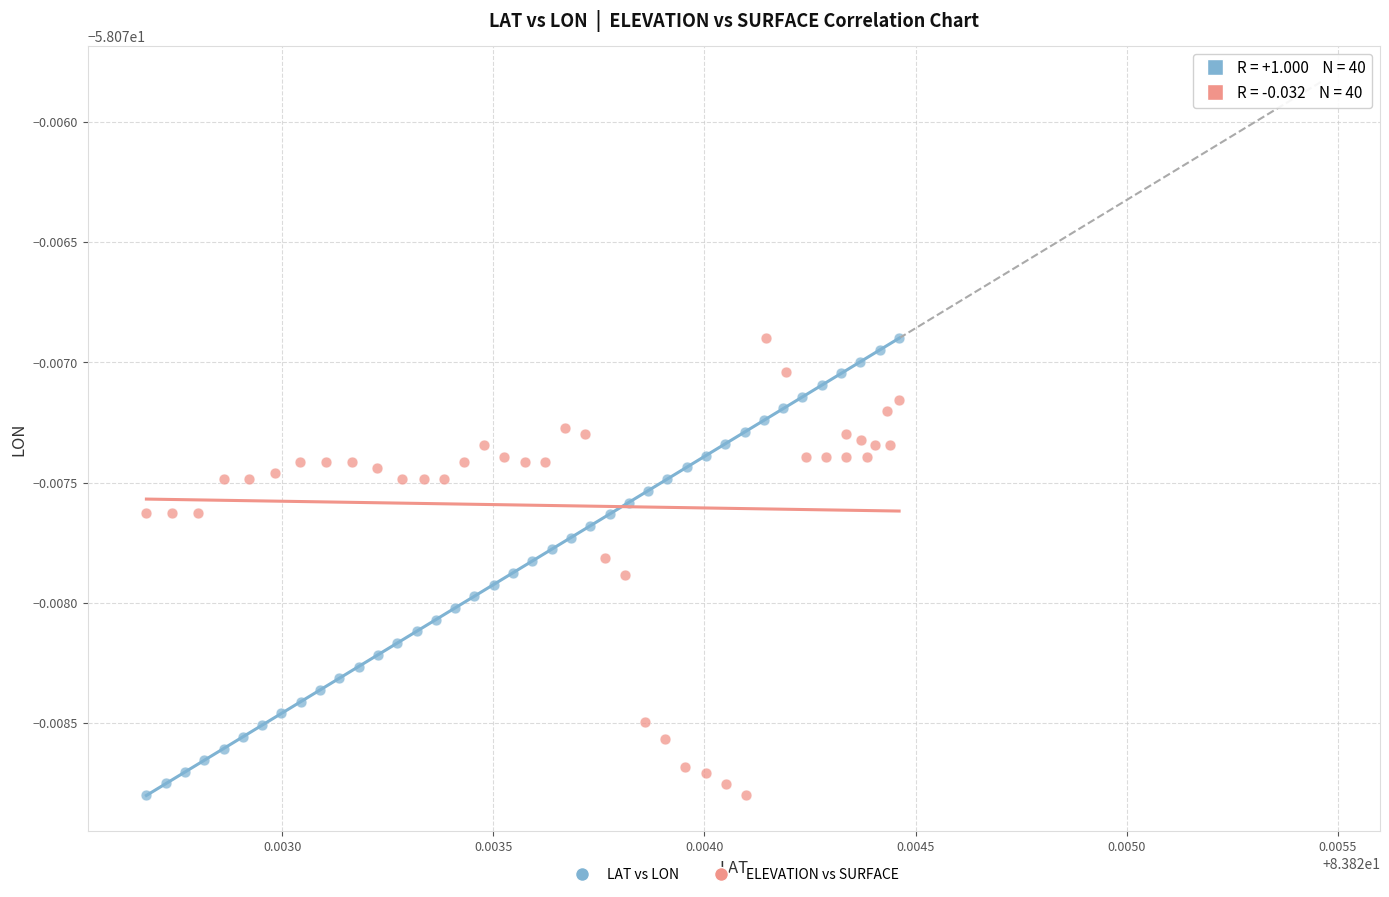

What are all the series names shown in the legend?

LAT vs LON, ELEVATION vs SURFACE